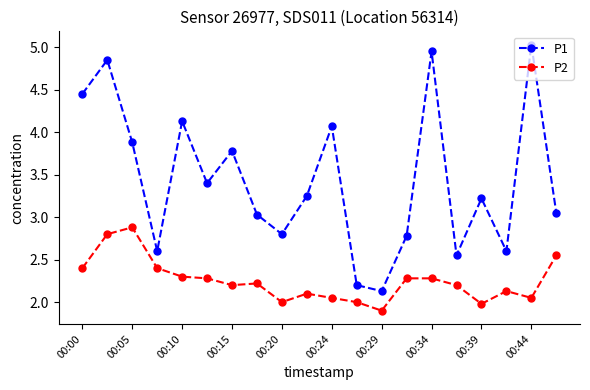

Which series has the widest spread of values?

P1